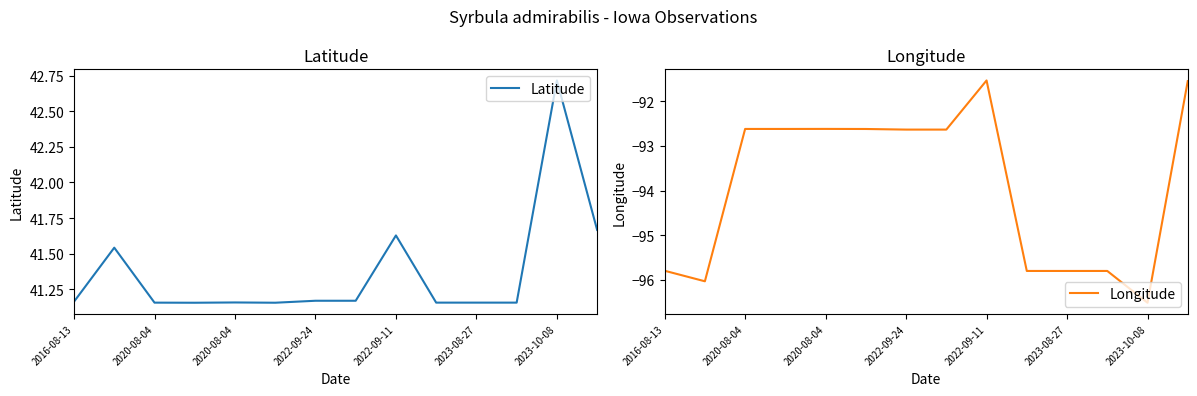

Which has a higher value, 7 or 11?

7